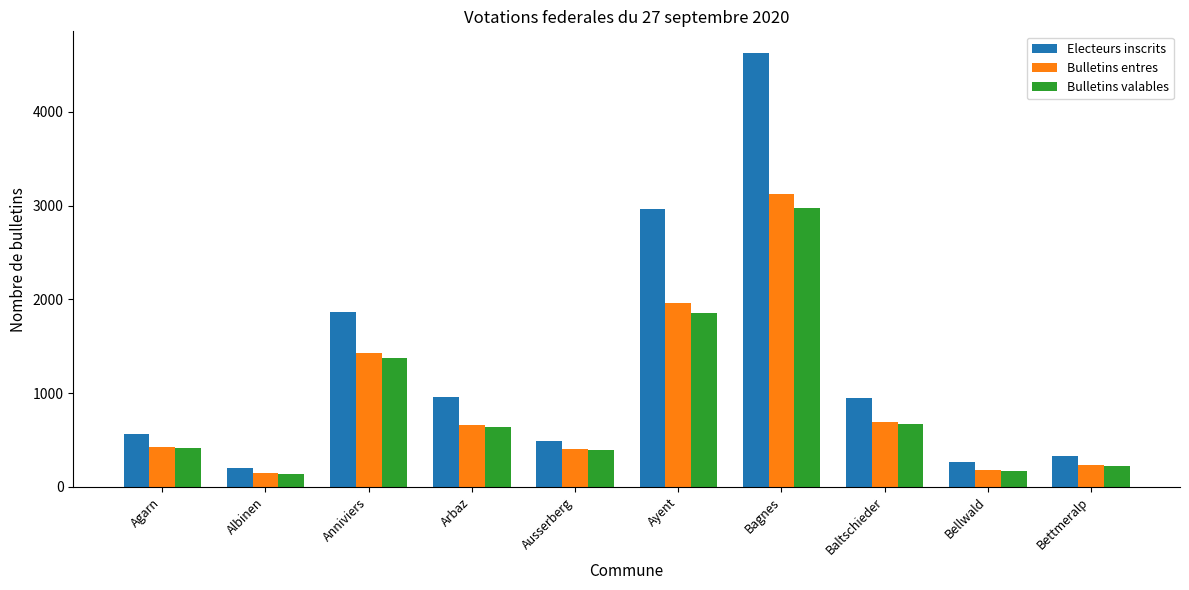

How many values in the Electeurs inscrits series are below 950?

5